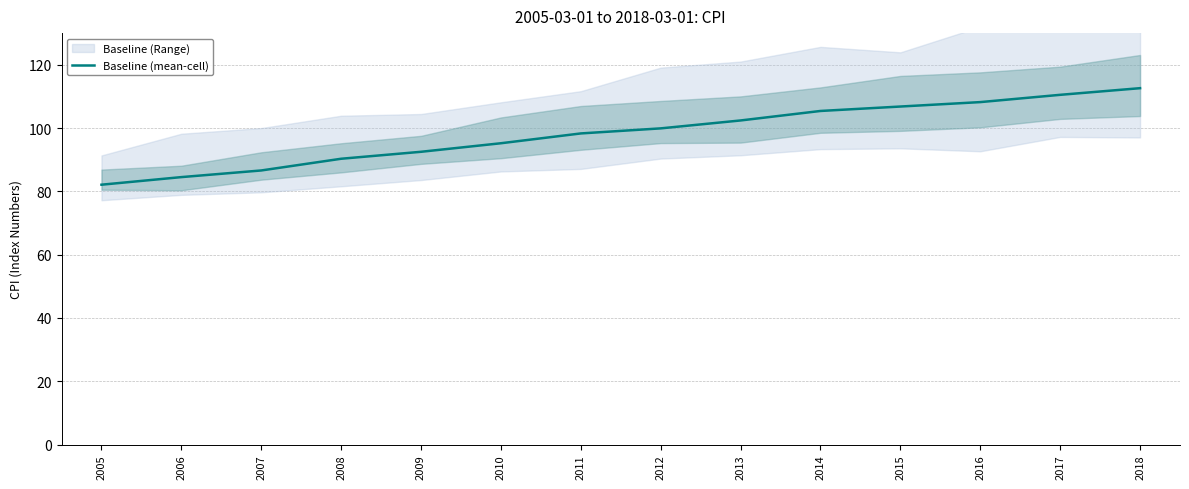

What is the maximum value shown in the chart?

112.6